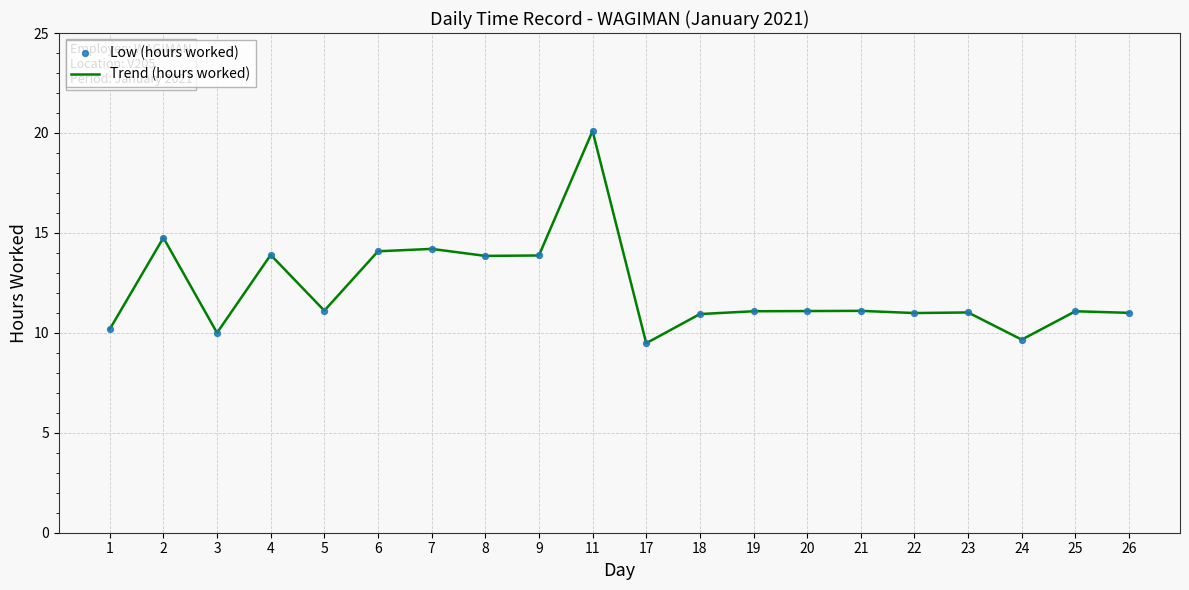

Which label corresponds to the largest value in the chart?

11